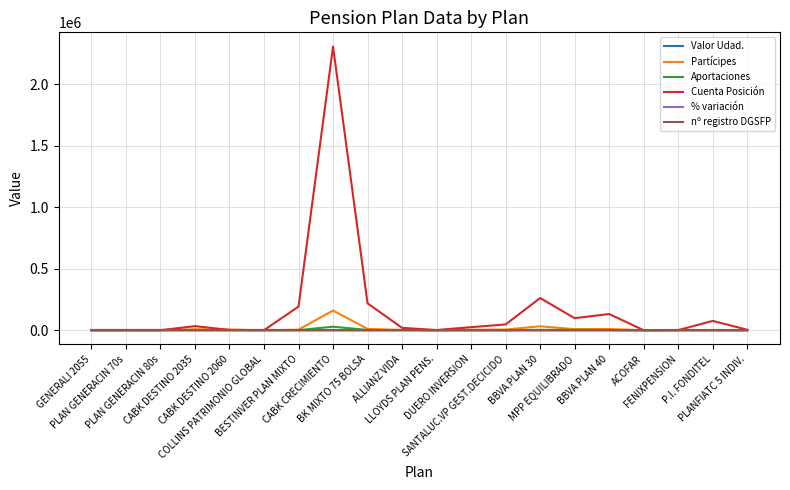

What is the maximum value shown in the chart?

2307646.0